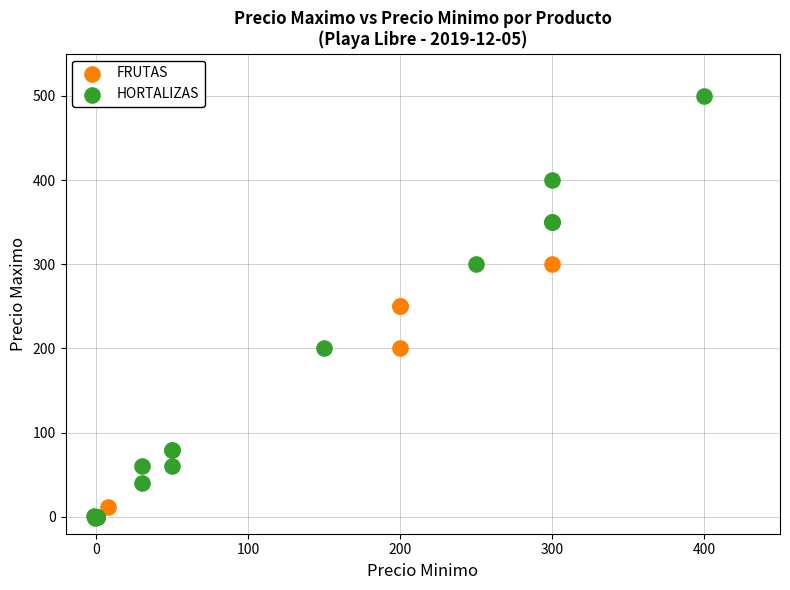

Which series has the largest Y range (max minus min)?

HORTALIZAS